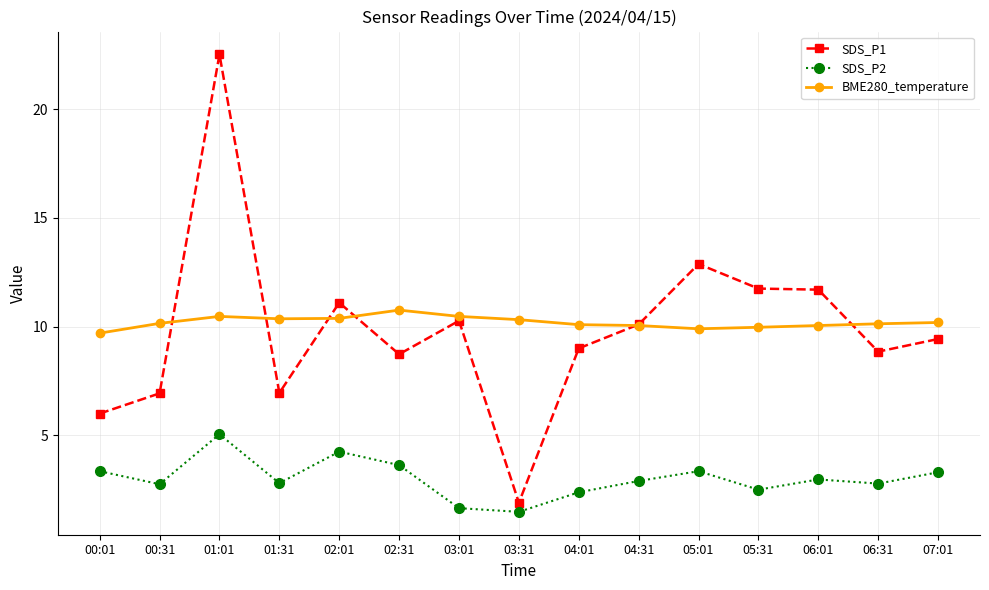

What is the total value across all series at 03:01?

22.4